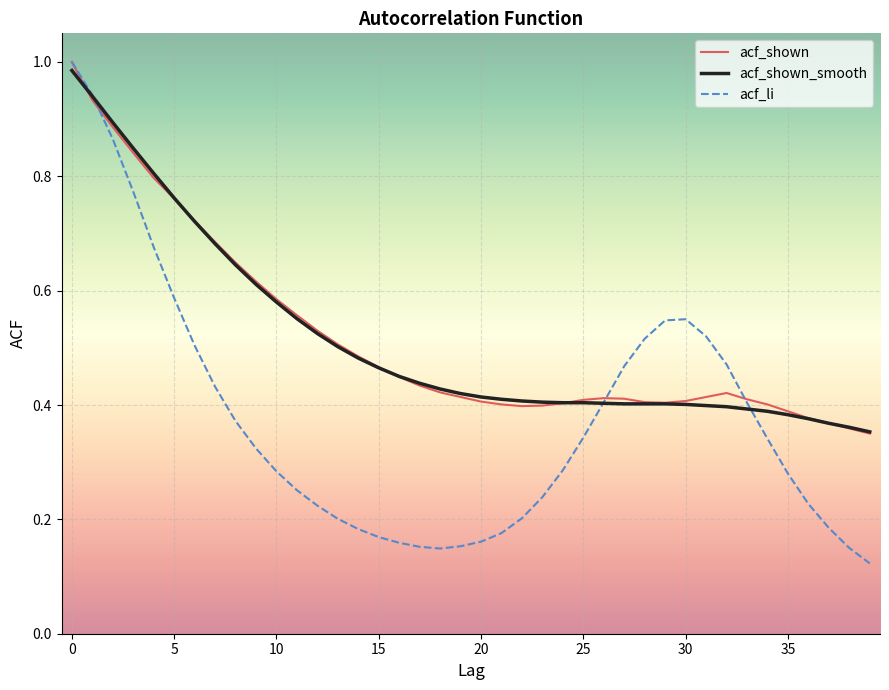

Count the acf_shown values in the range 0 to 1.

40